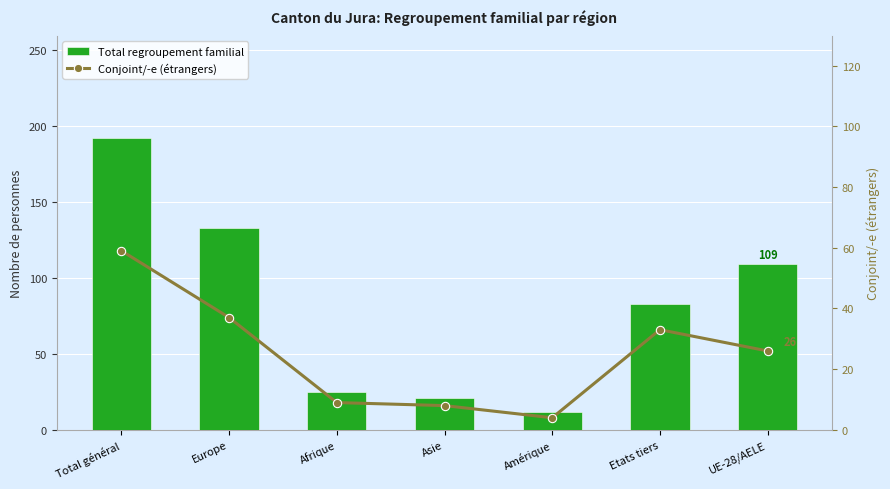

Is it true that Total regroupement familial equals 41 at Afrique?

False